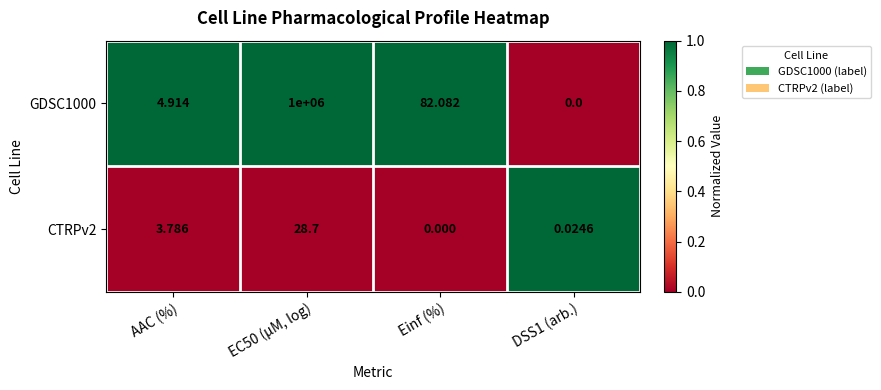

Which category has the lowest value in the CTRPv2 series?

Einf (%)